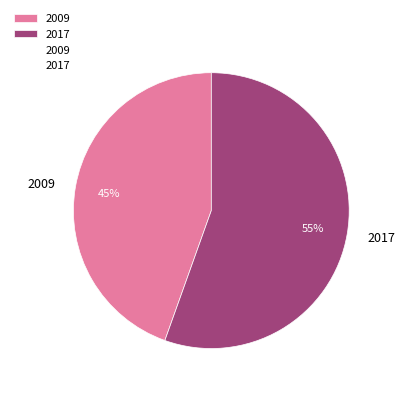

Do 2017 and 2009 together represent more than half of the pie?

Yes